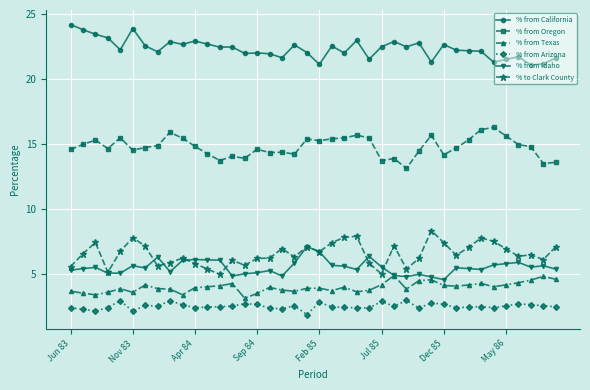

Rank the series by their maximum value, from lowest to highest.

% from Arizona, % from Texas, % from Idaho, % to Clark County, % from Oregon, % from California